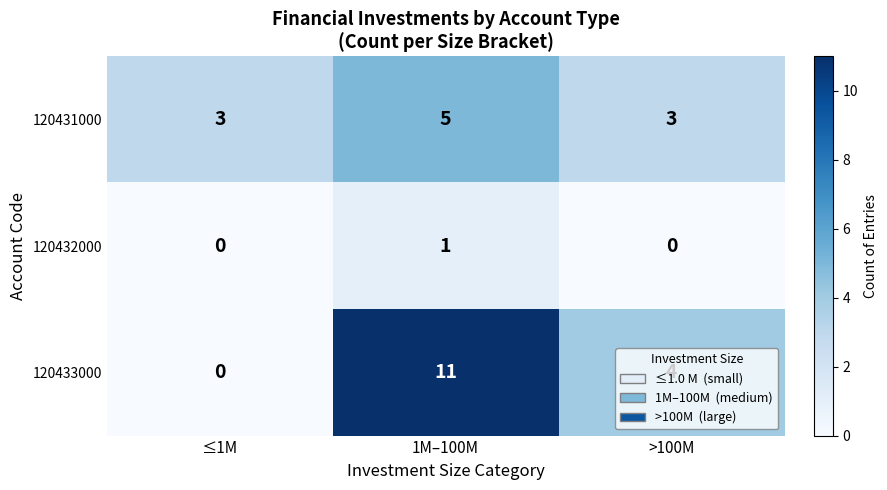

True or false: 120433000 has a value of 20 at 1M–100M.

False